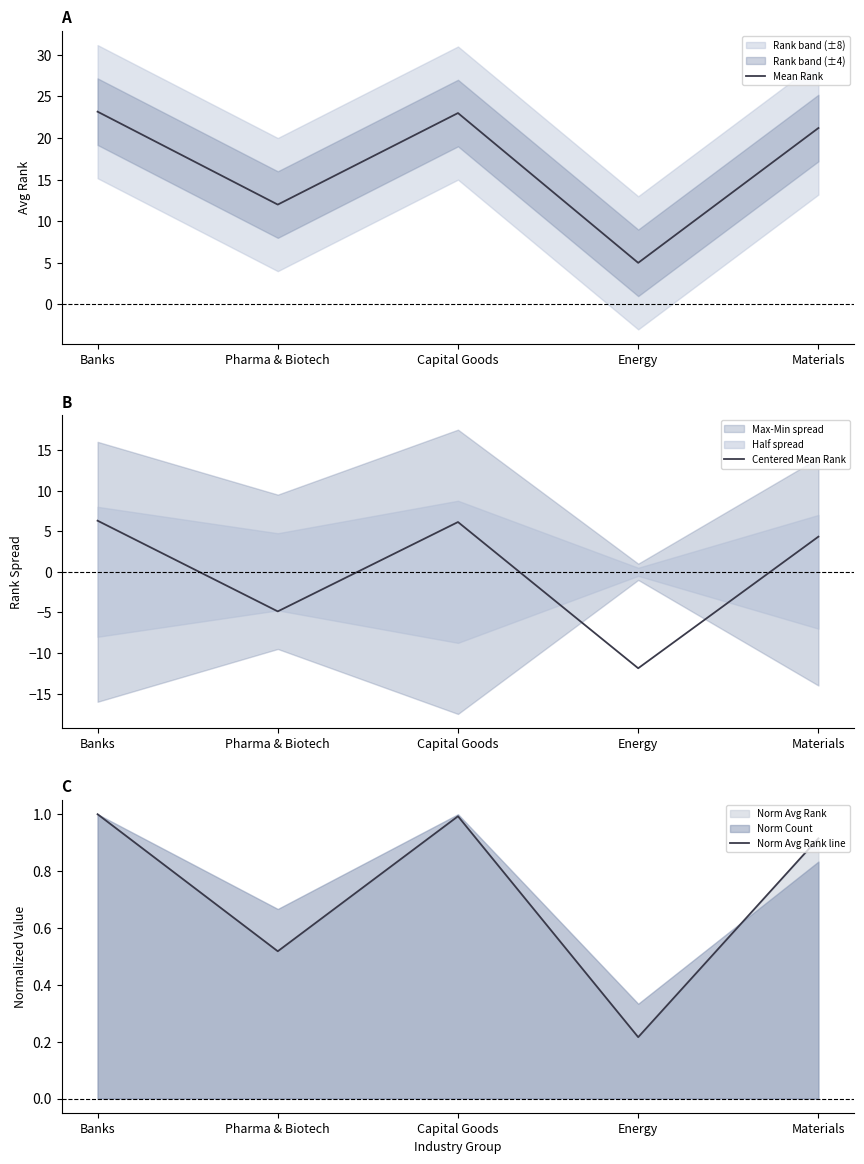

In Norm Avg Rank line, how many points are lower than both neighbors (excluding endpoints)?

2